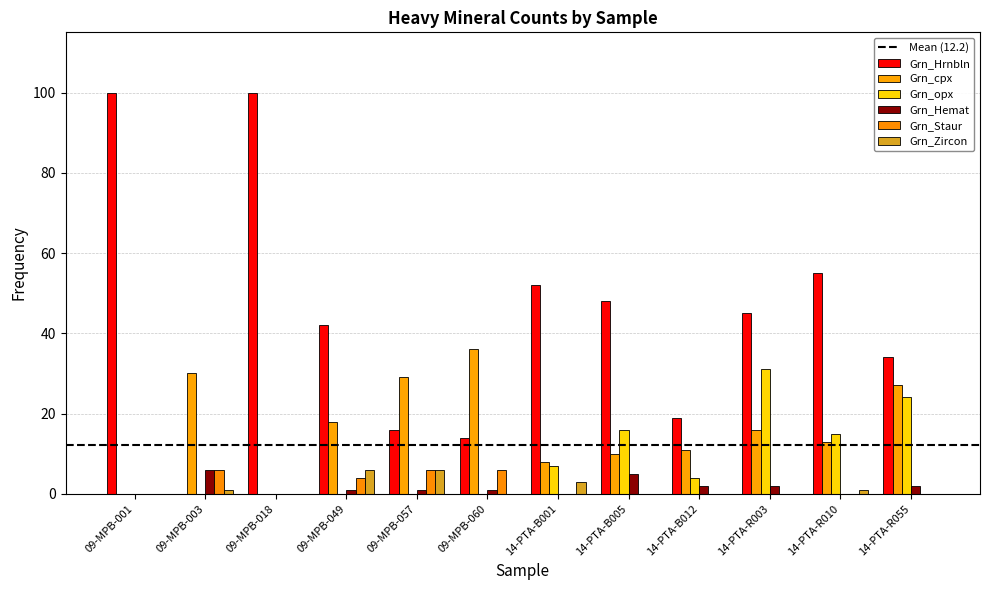

Are the bars horizontal?

No